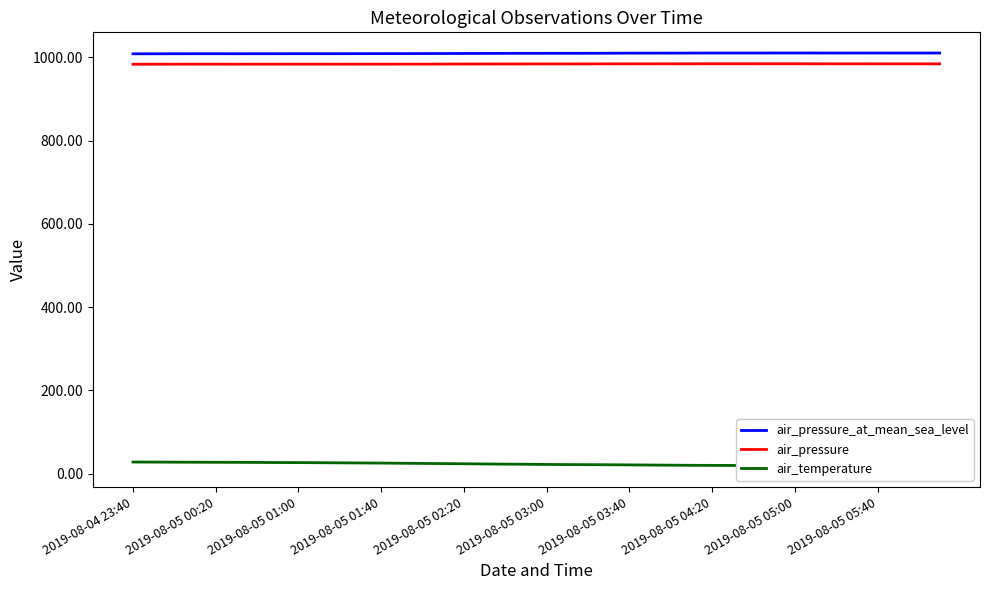

True or false: air_pressure and air_pressure_at_mean_sea_level intersect in this chart.

False